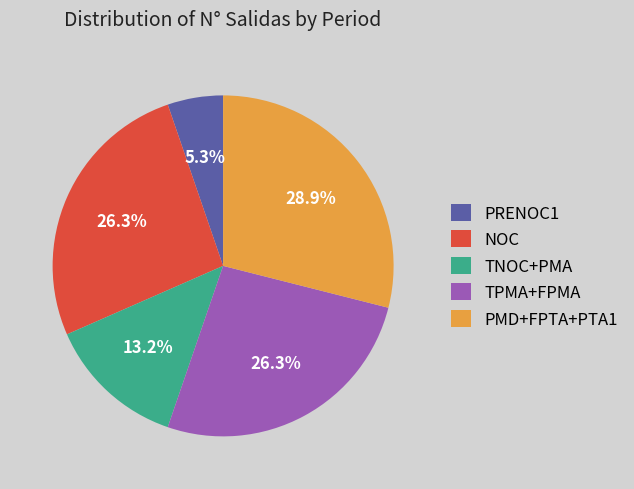

Which category has the biggest portion of the pie?

PMD+FPTA+PTA1